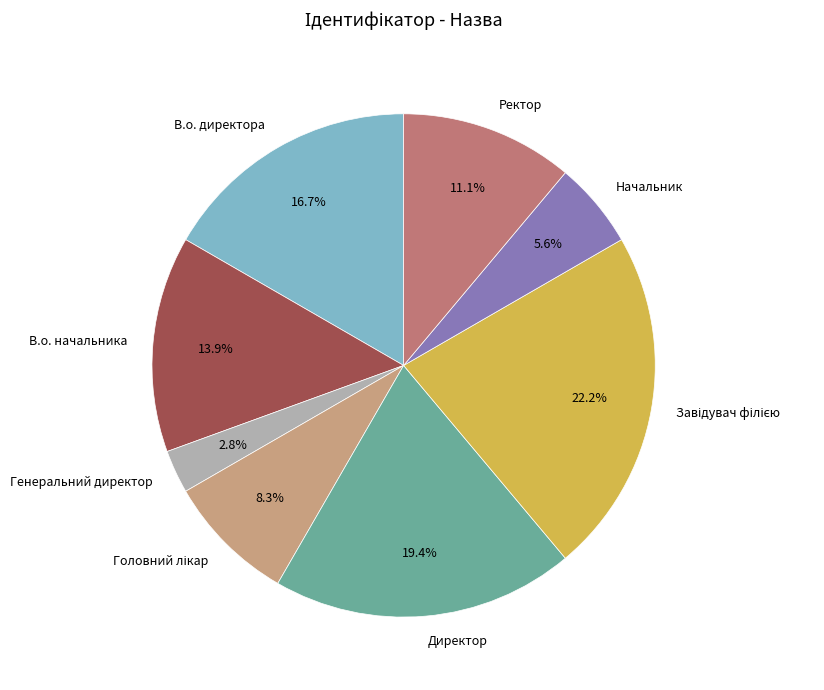

True or false: Директор accounts for 14% of the total.

False